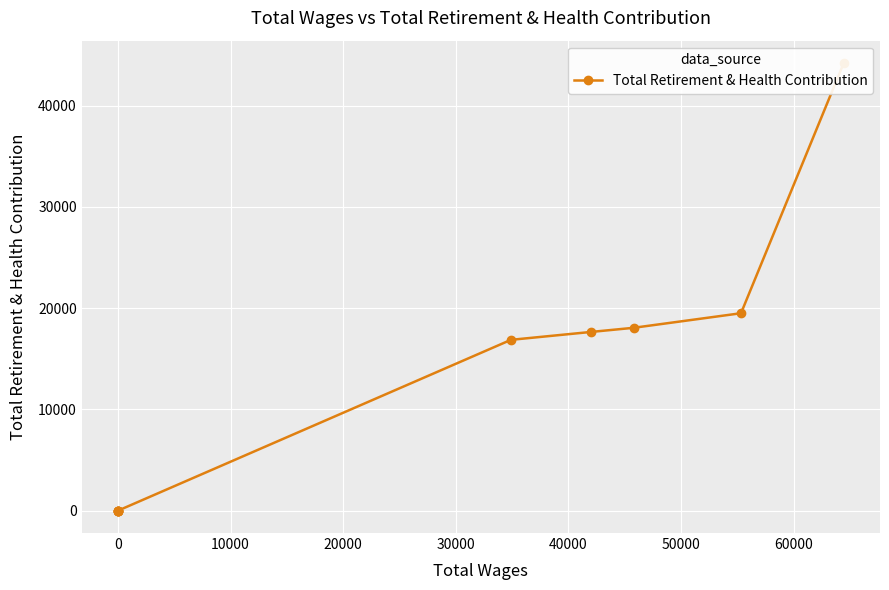

True or false: the data has more than 1 interior local peaks.

False